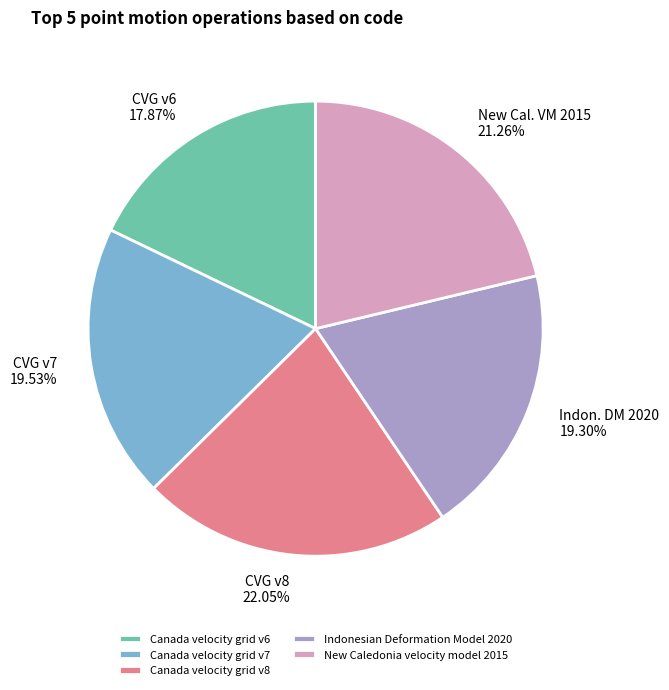

Which category has the biggest portion of the pie?

Canada velocity grid v8